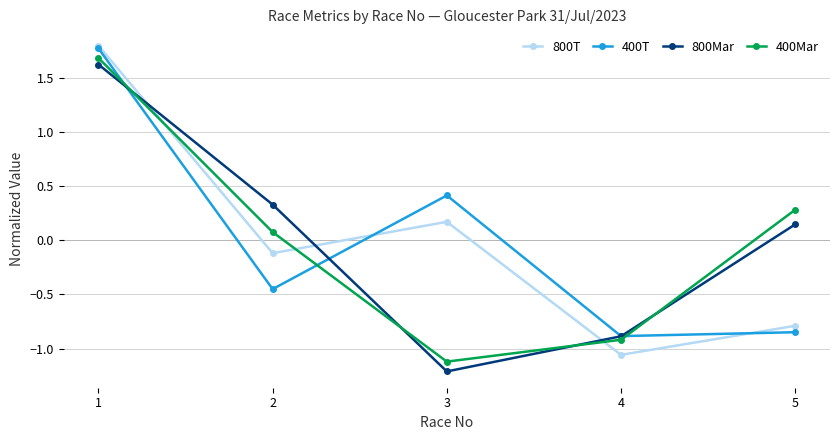

At which category does the chart reach its minimum across all series?

3